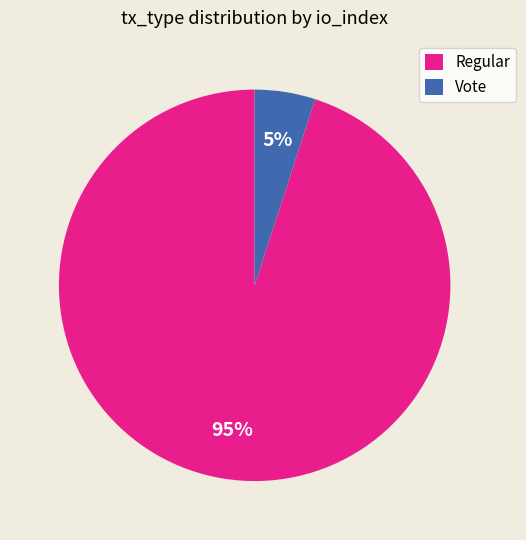

Is it true that Vote is 5% of the pie?

True